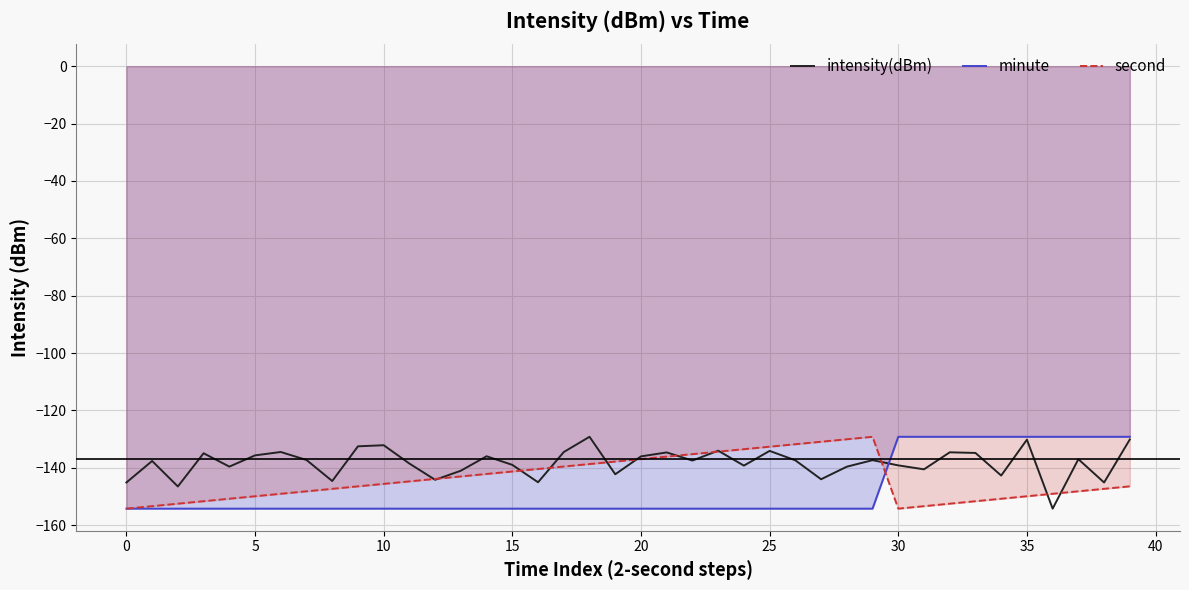

Where do intensity(dBm) and second first cross each other?

11 and 12